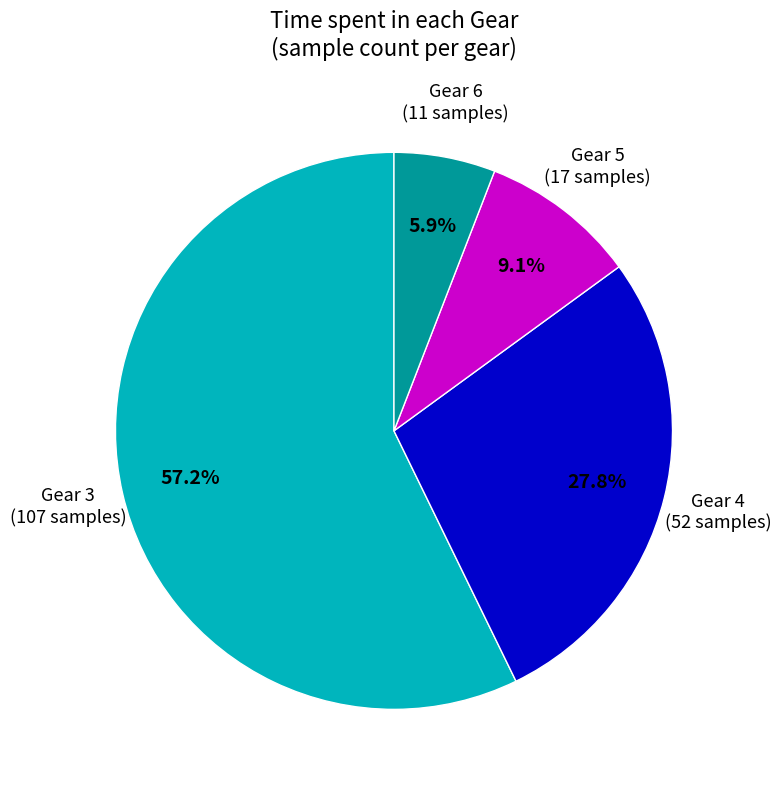

Count the number of slices in the pie.

4